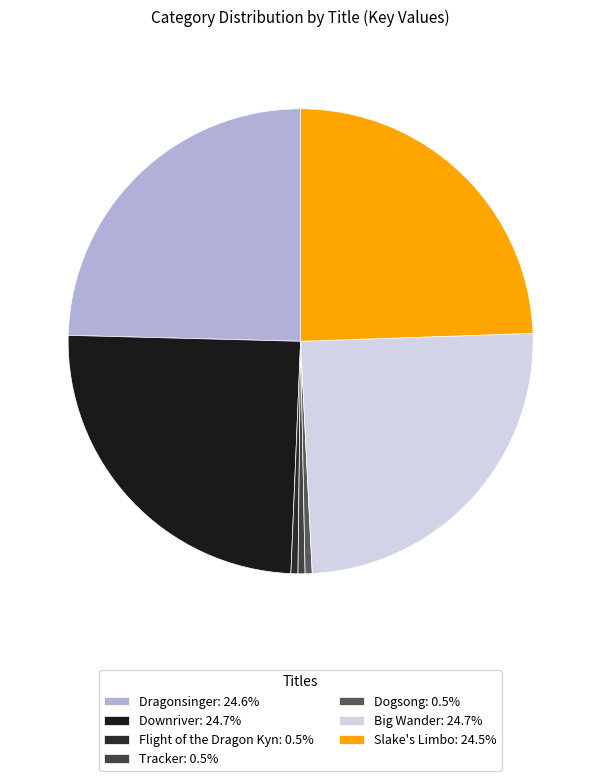

Combined, do Tracker and Slake's Limbo account for over 50%?

No